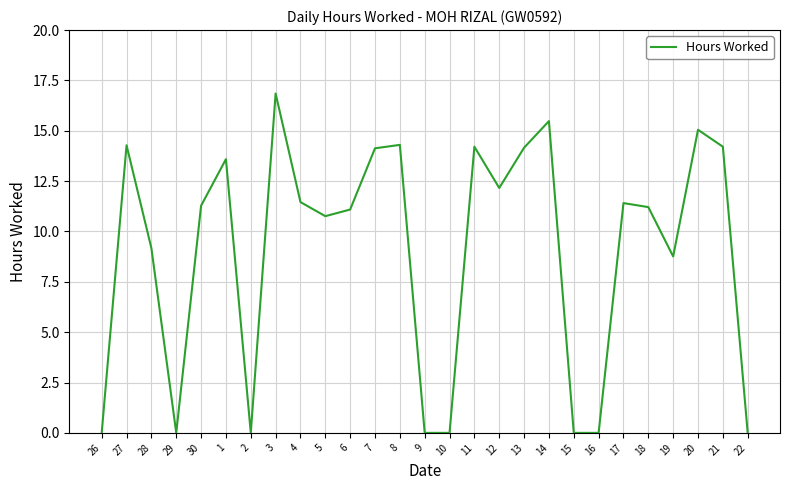

What is the difference between the maximum and minimum values?

16.9